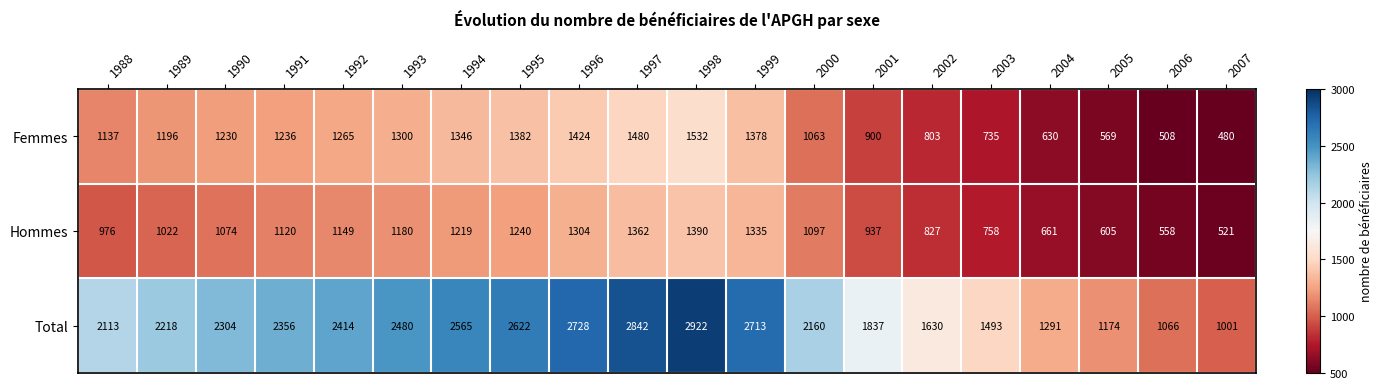

What is the minimum value for Total?

1001